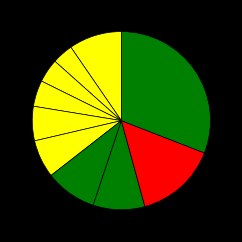

Is there a majority slice in this chart?

No